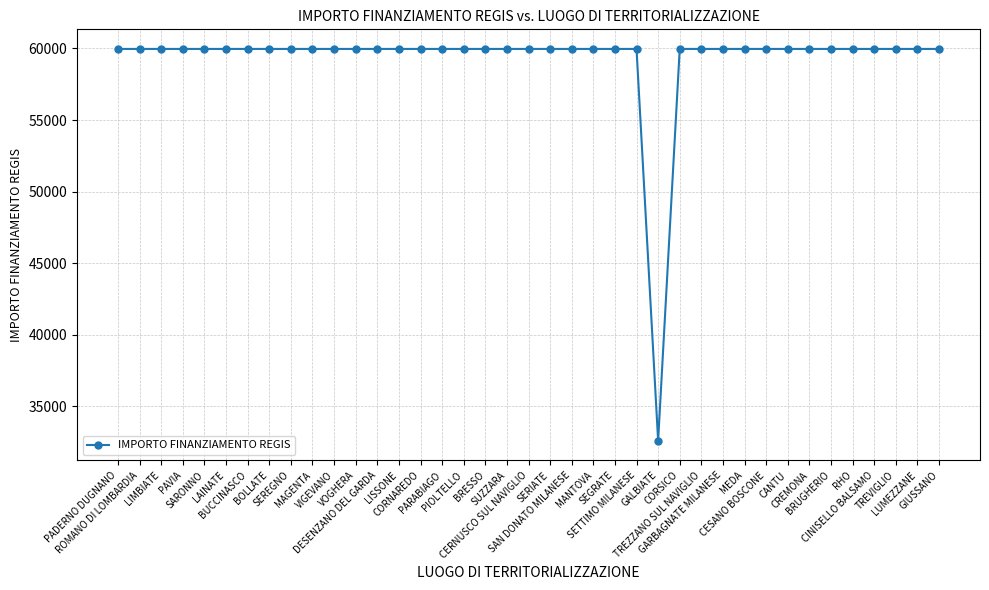

What is the ratio of the value at SUZZARA to the value at PAVIA?

1.0